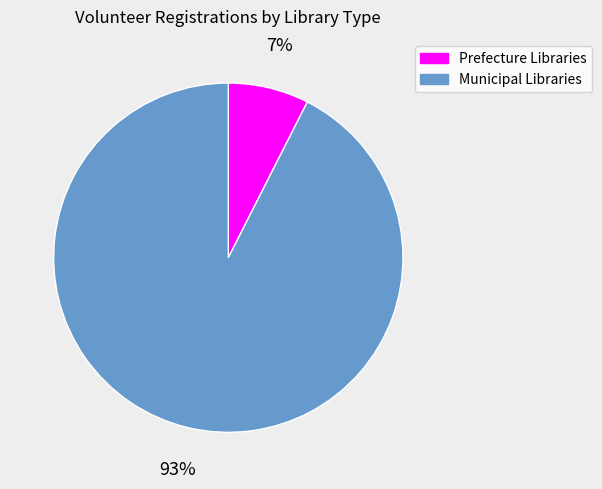

Rank the categories by value from highest to lowest.

Municipal Libraries, Prefecture Libraries